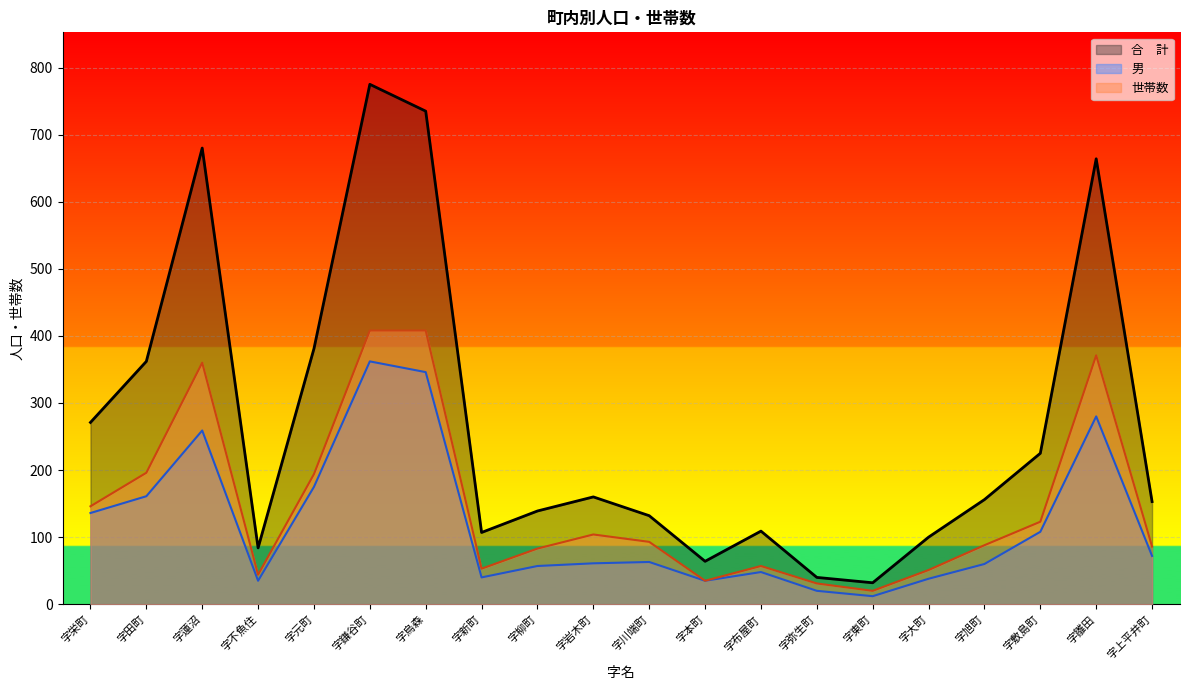

Which category has the highest value in the 世帯数 series?

字鎌谷町